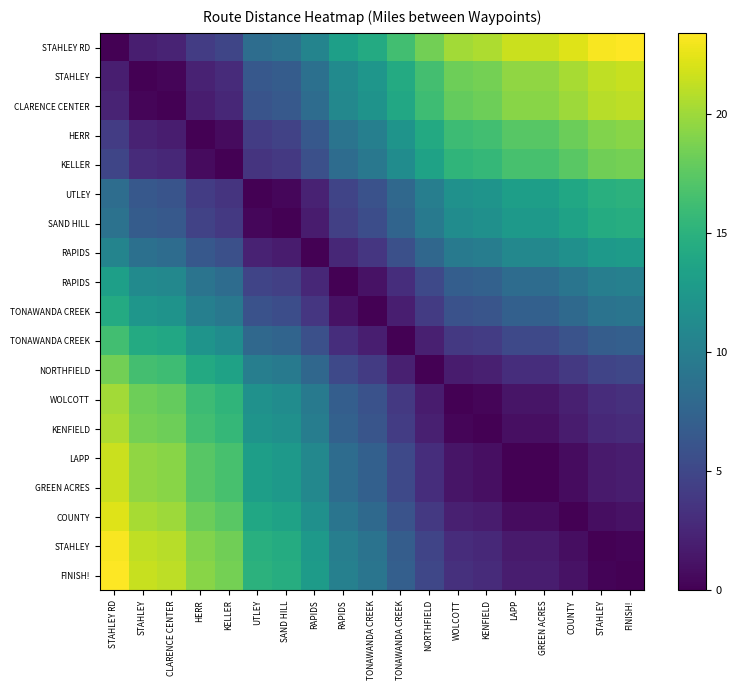

How many data points does each series have?

19